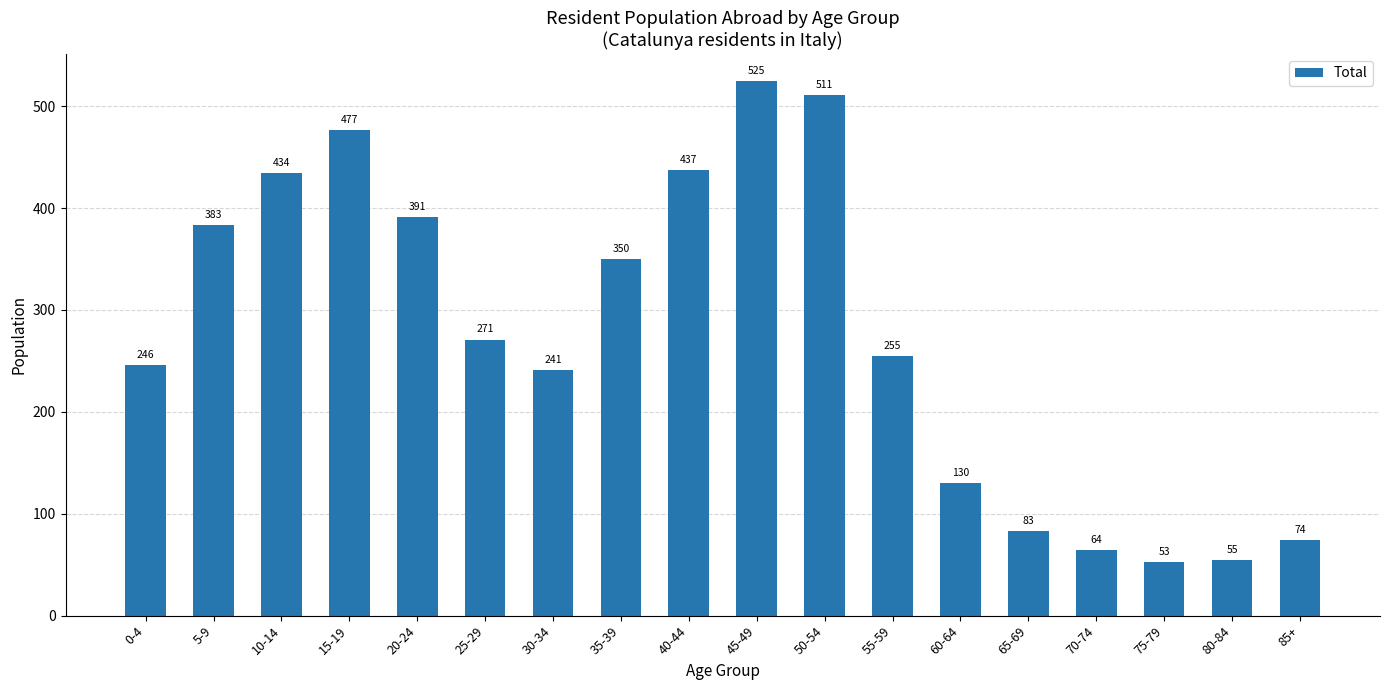

How many categories are shown in the chart?

18